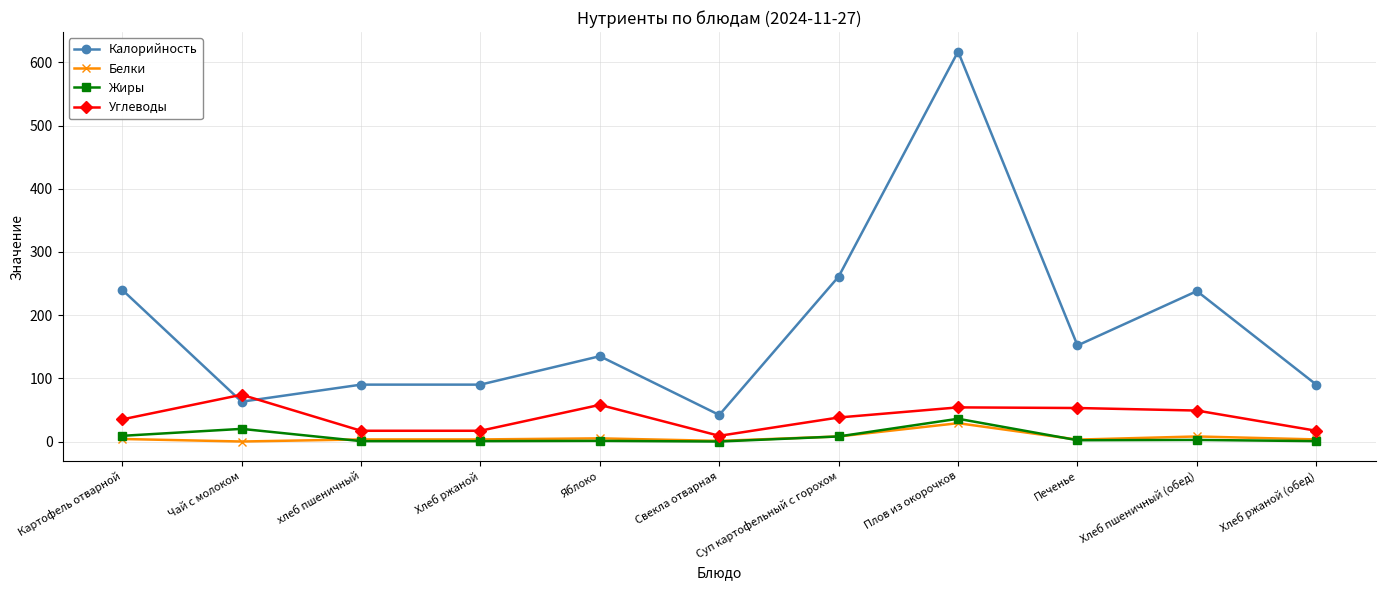

Does the chart display data point markers on the line(s)?

Yes